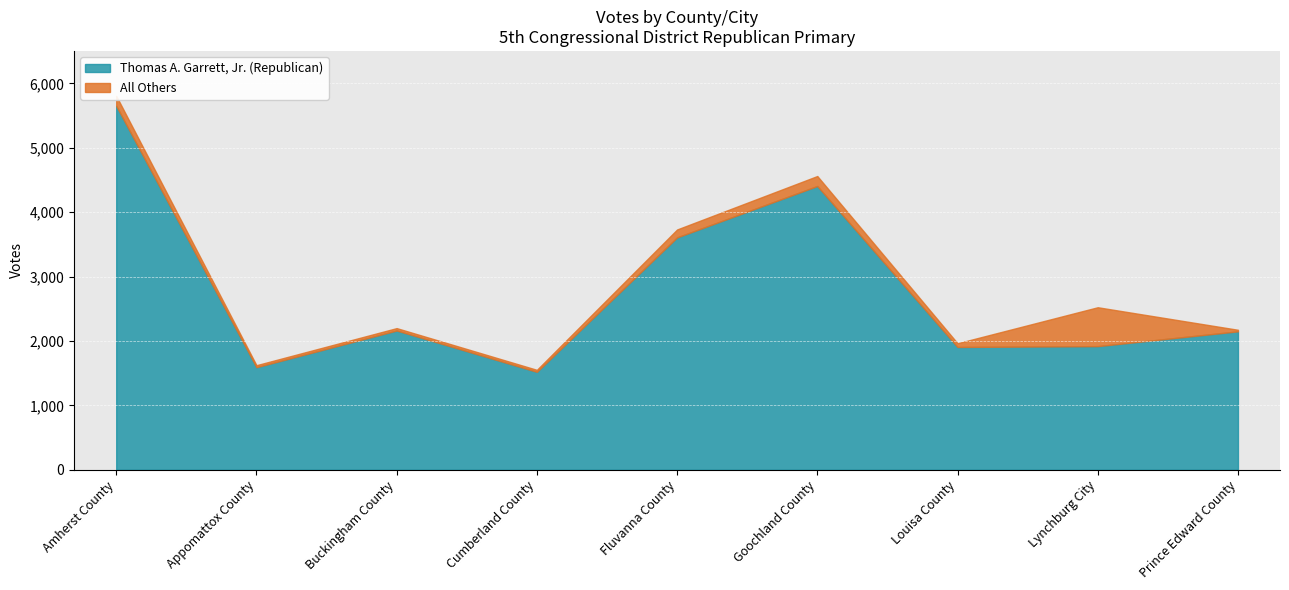

How many lines are shown in the chart?

2